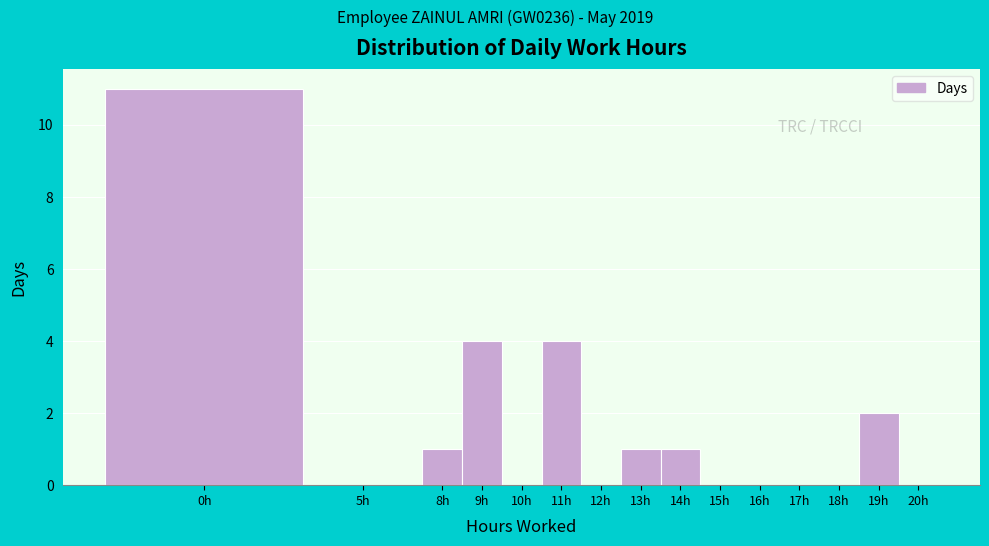

Reading left to right, extract all data points from this chart.

0h=11	5h=0	8h=1	9h=4	10h=0	11h=4	12h=0	13h=1	14h=1	15h=0	16h=0	17h=0	18h=0	19h=2	20h=0